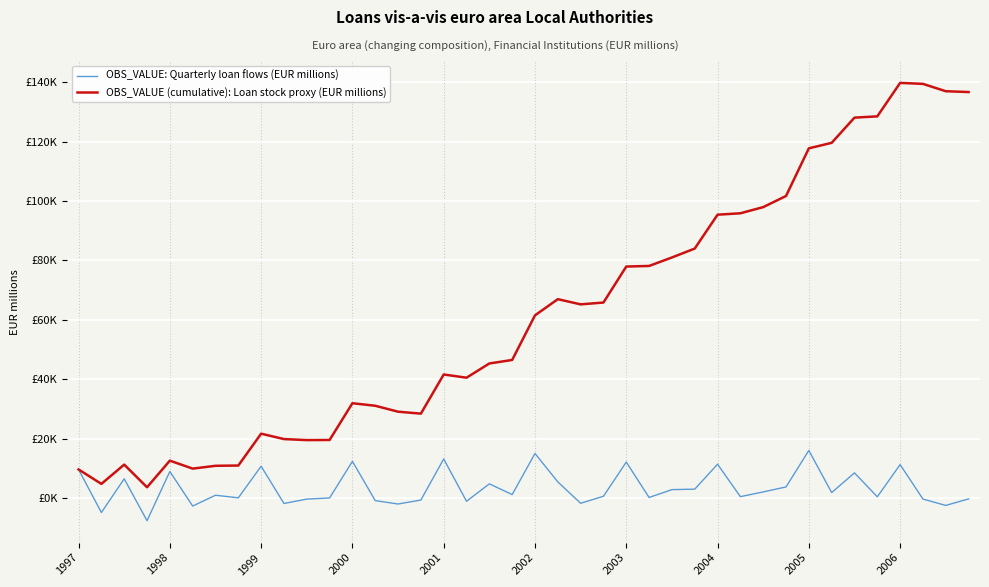

What are all the series names shown in the legend?

OBS_VALUE: Quarterly loan flows (EUR millions), OBS_VALUE (cumulative): Loan stock proxy (EUR millions)